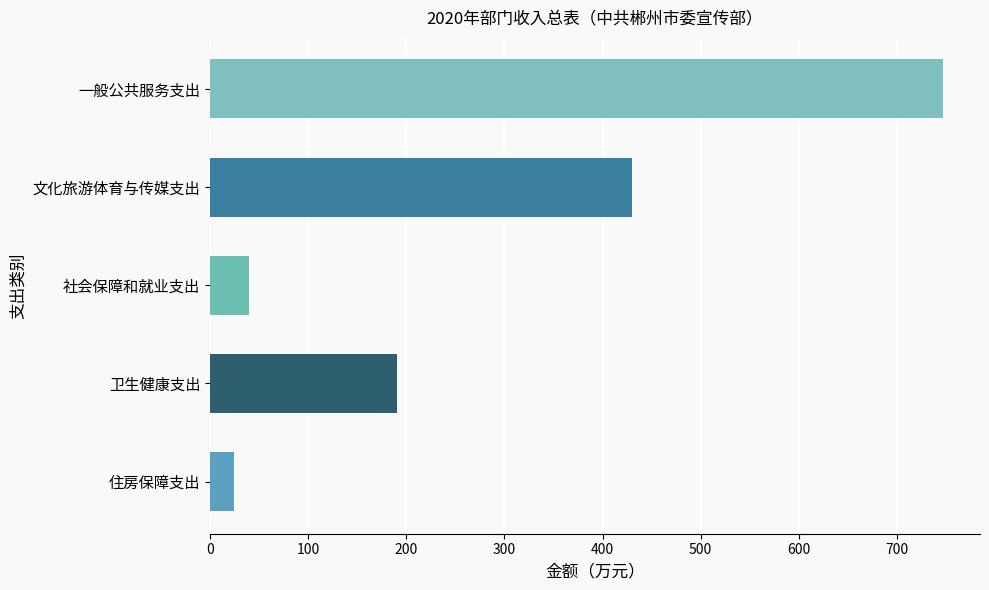

Reading top to bottom, transcribe all the data shown in this chart.

747.3	430.0	40.0	191.0	24.1